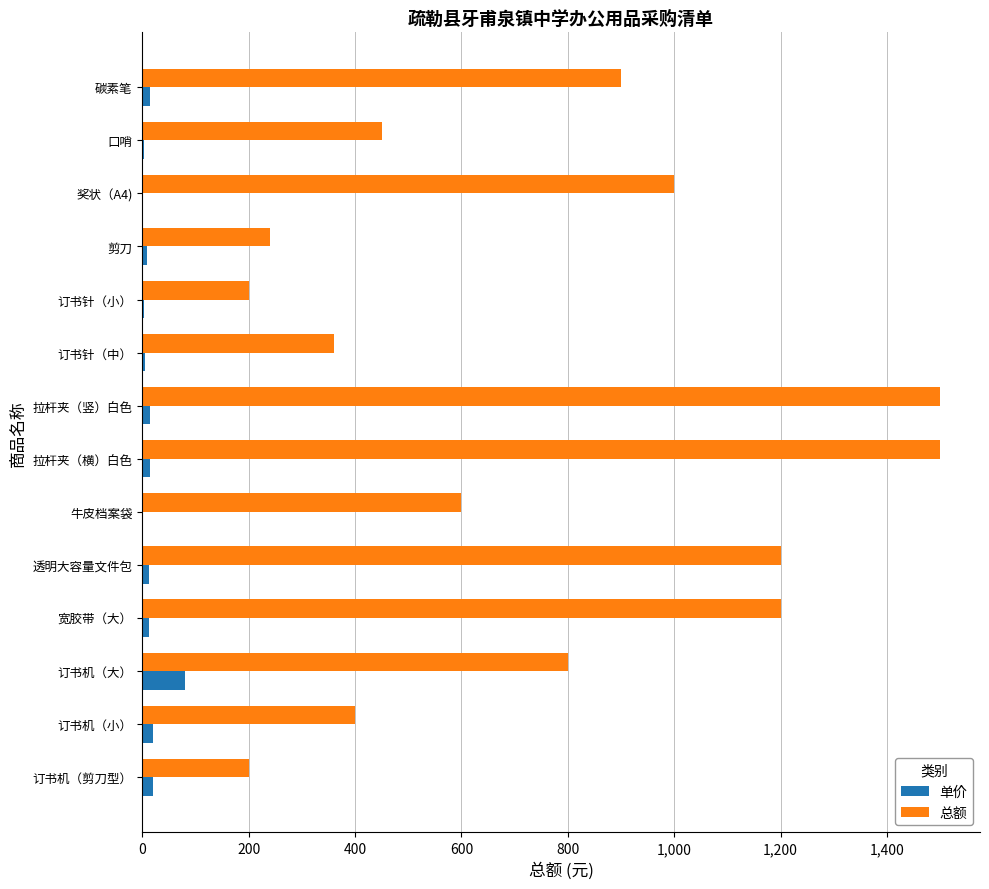

Where is 总额 nearest to the value 850?

订书机（大）